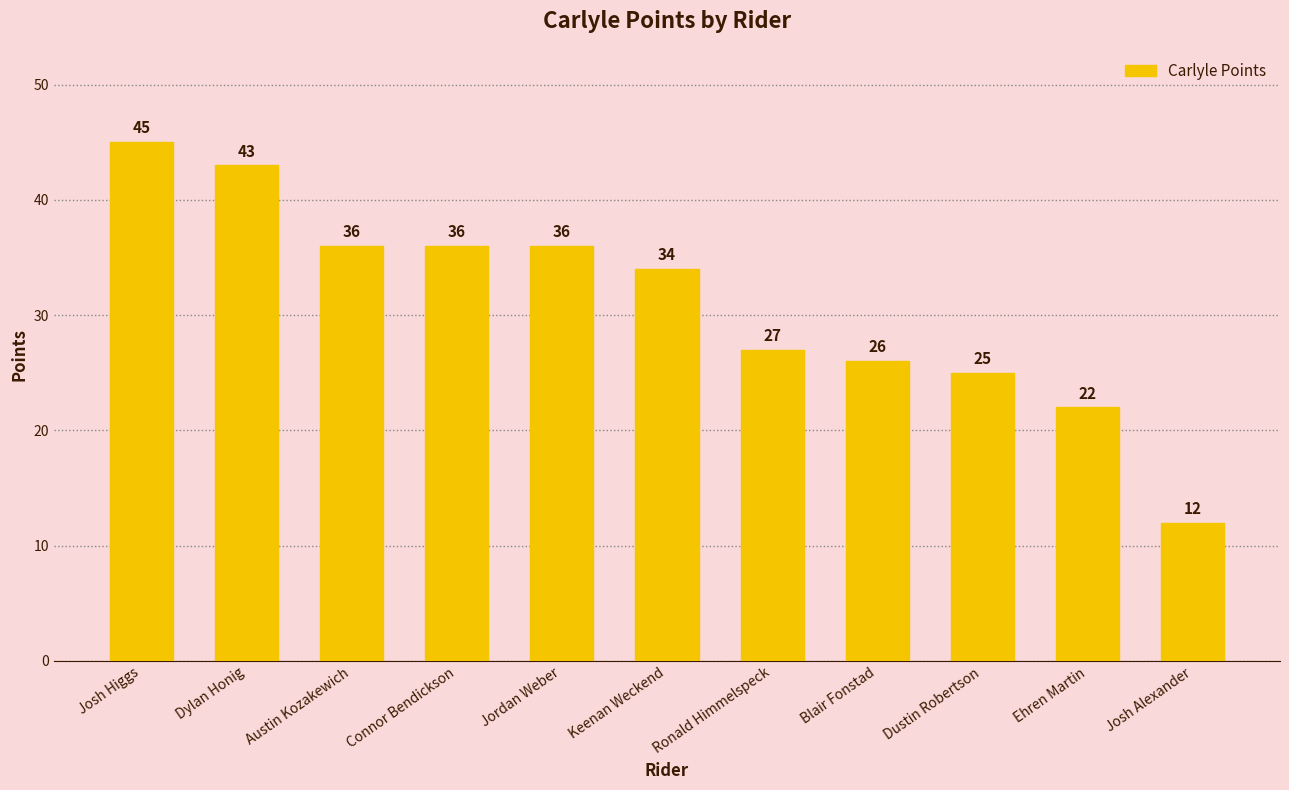

Reading left to right, extract all data points from this chart.

45	43	36	36	36	34	27	26	25	22	12